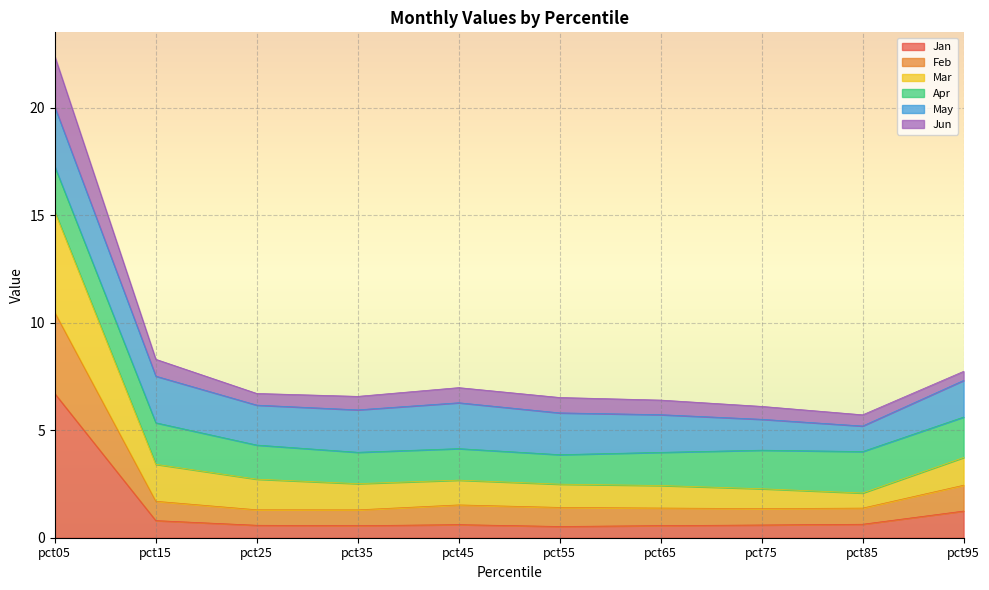

Is the value of Mar at pct45 greater than the value of Jan at pct45?

Yes